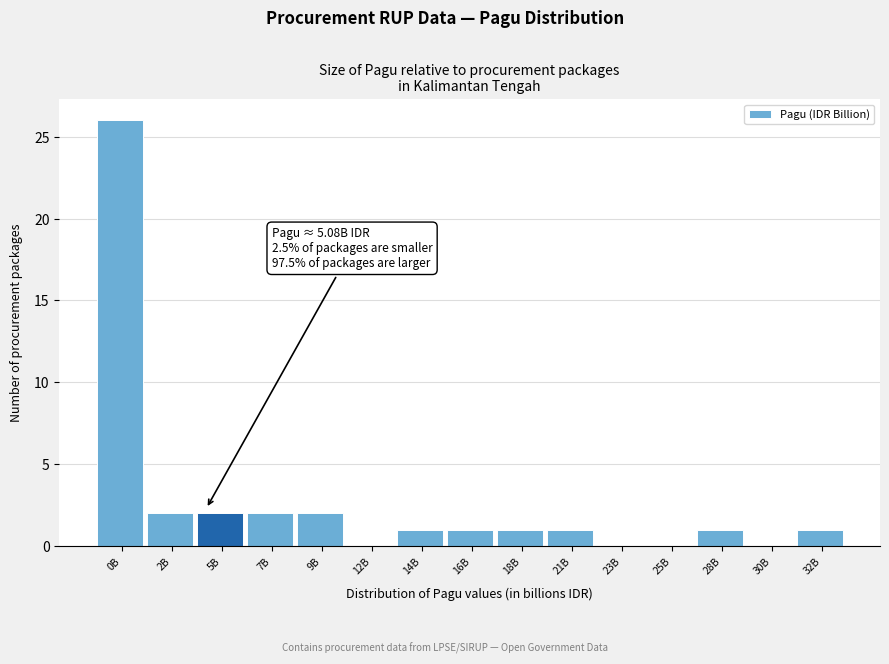

Reading left to right, extract all data points from this chart.

0B=26	2B=2	5B=2	7B=2	9B=2	12B=0	14B=1	16B=1	18B=1	21B=1	23B=0	25B=0	28B=1	30B=0	32B=1